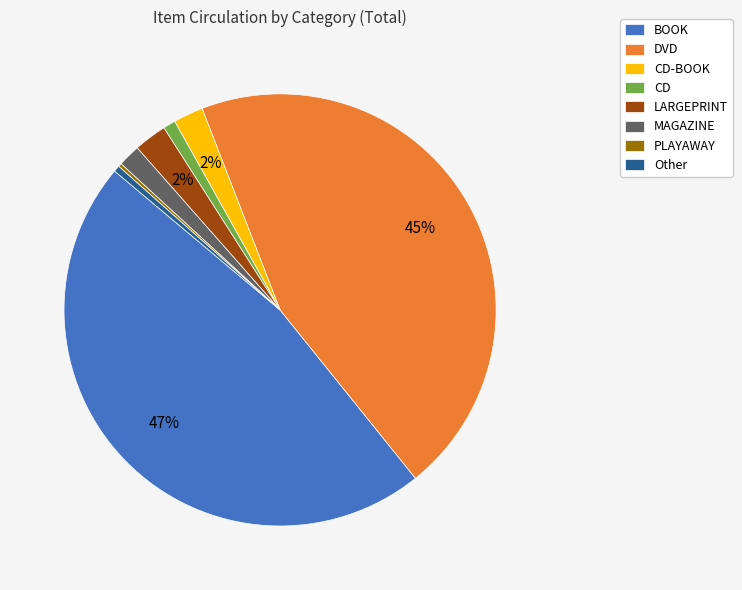

Is there any slice that represents more than half of the pie?

No